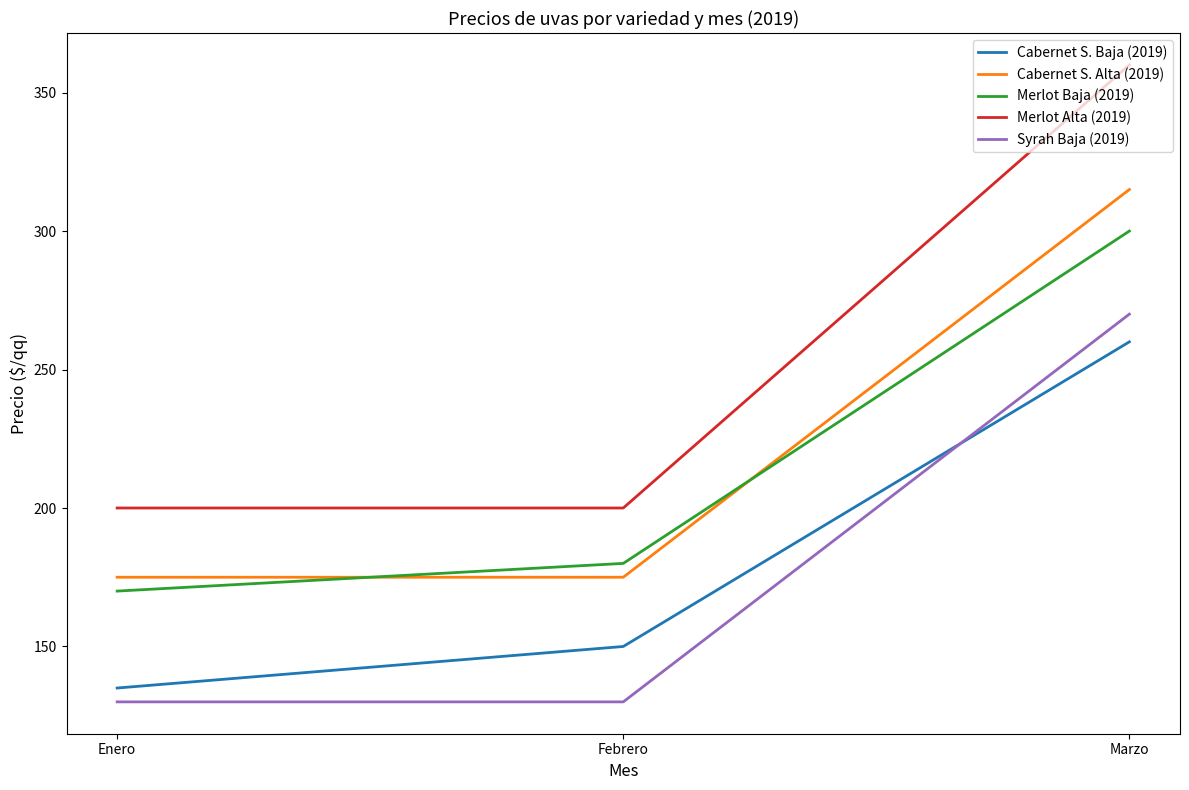

List the labels in order of Merlot Baja (2019) value, smallest first.

Enero, Febrero, Marzo